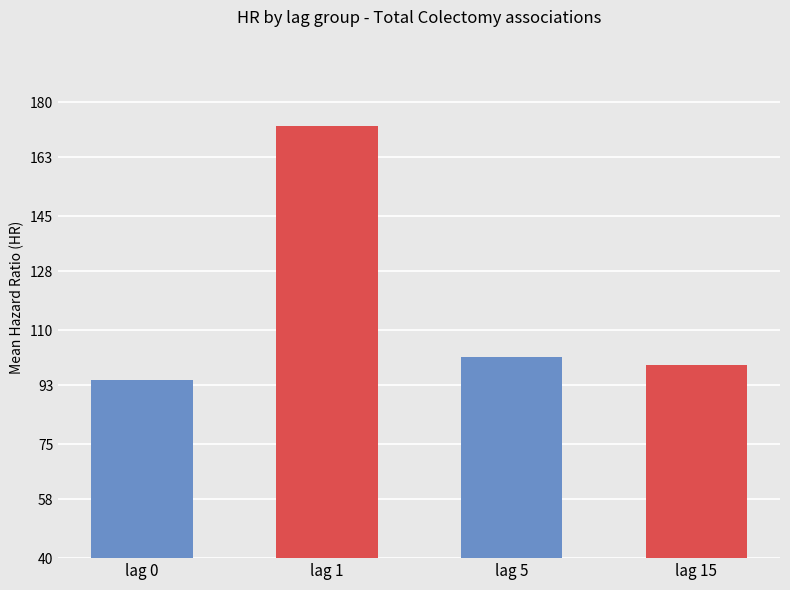

How many bars are there in total?

4